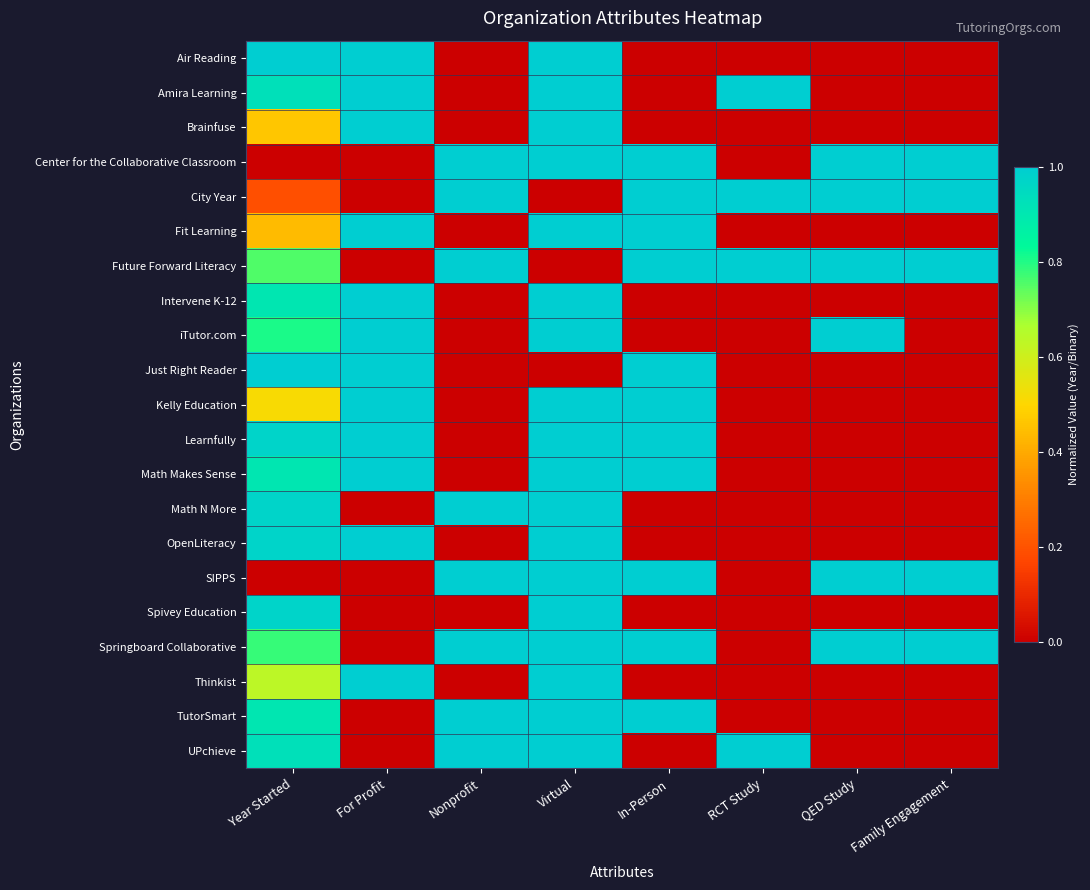

What is the difference between the highest and lowest values at For Profit?

1.0